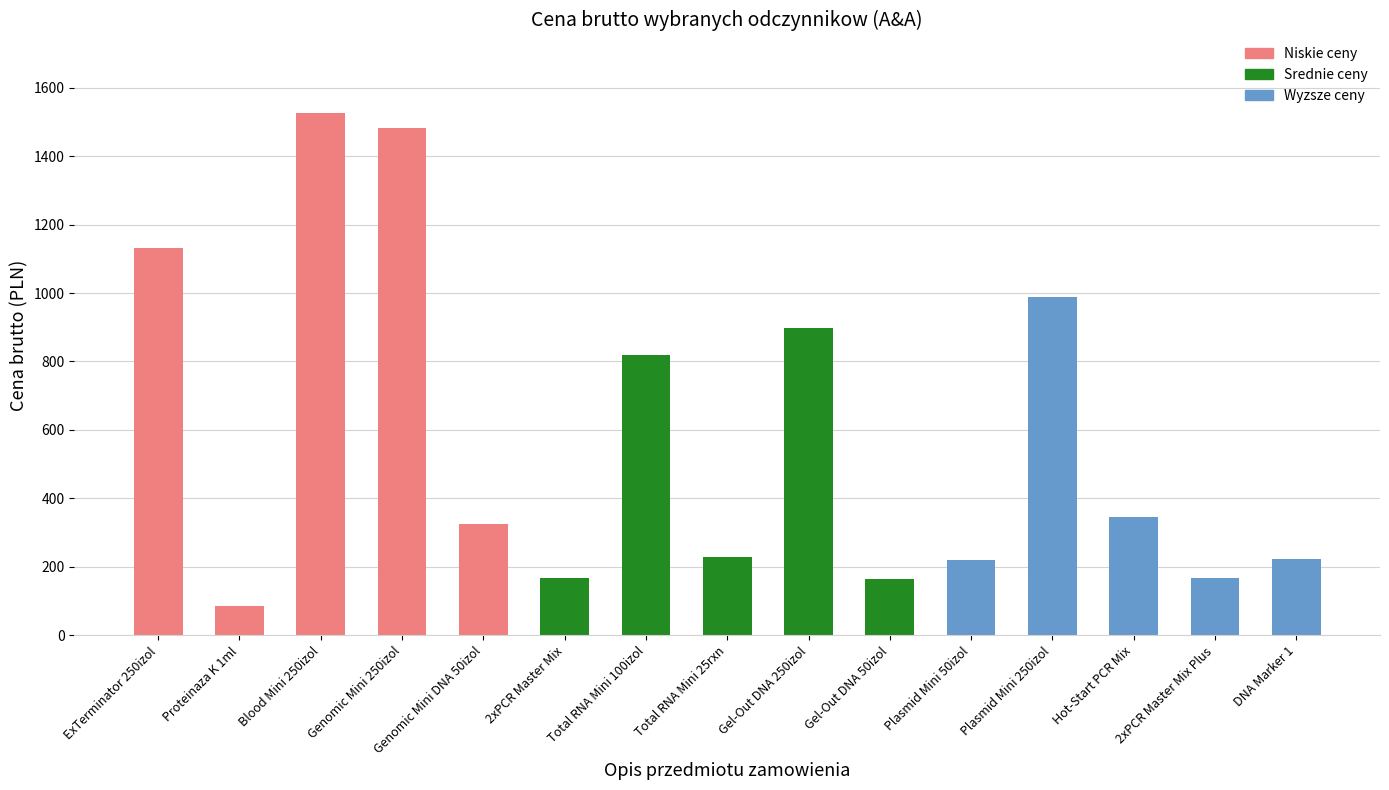

What is the ratio of the value at Proteinaza K 1ml to the value at Blood Mini 250izol?

0.1